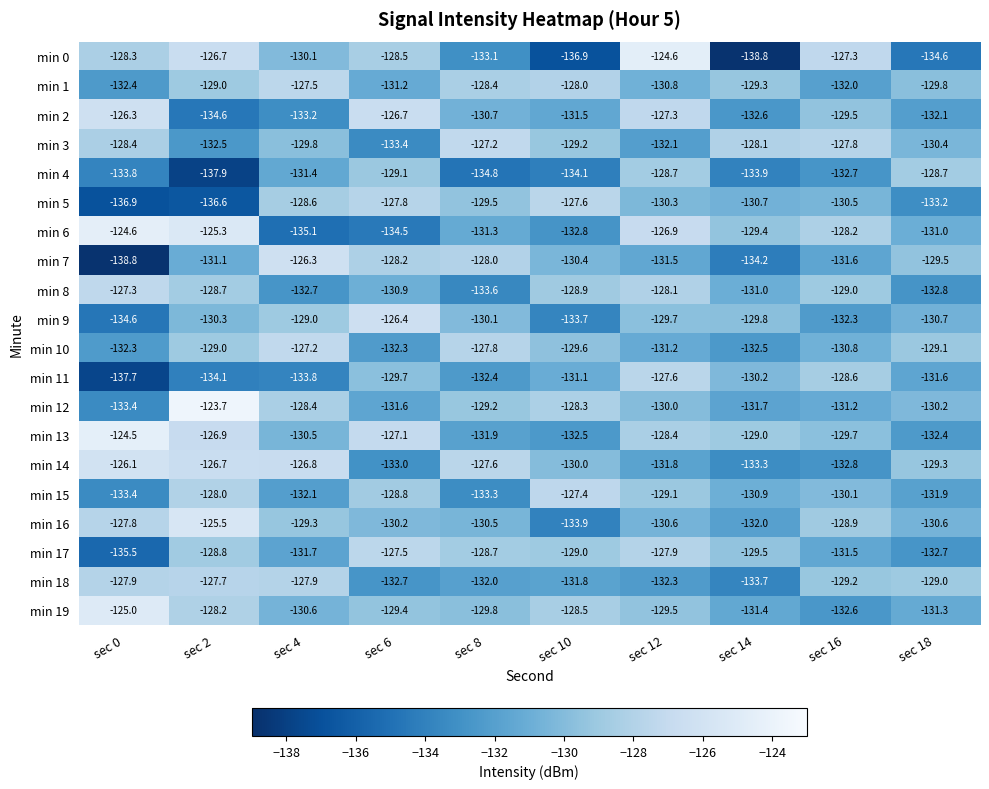

Which series has the largest range (max minus min)?

min 0